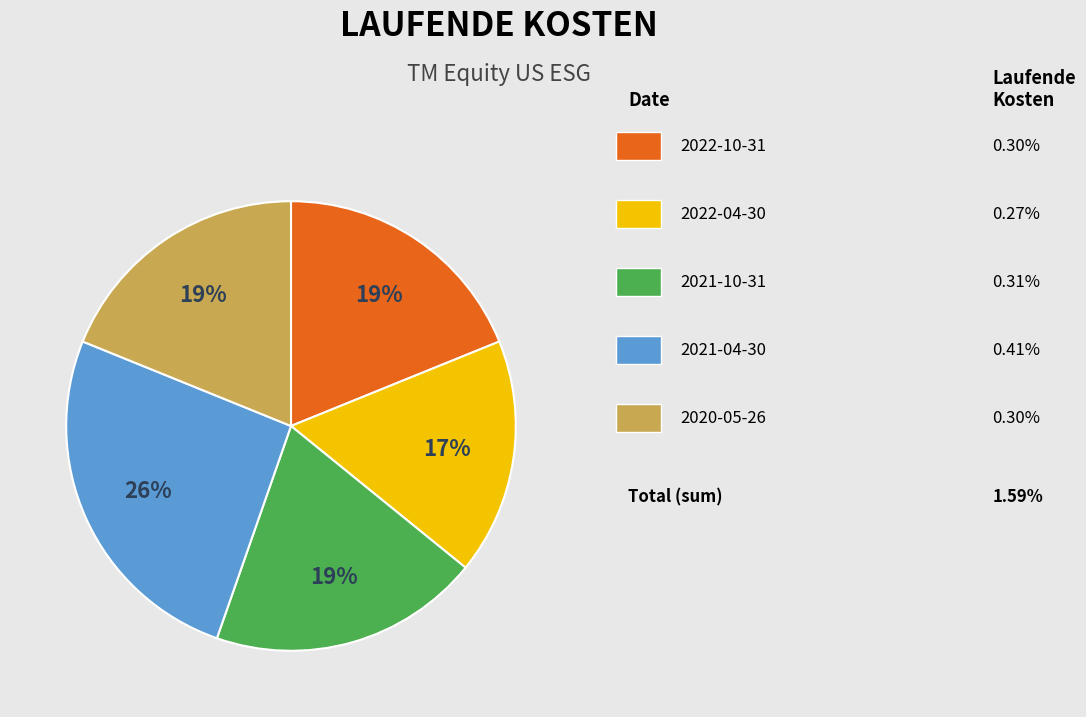

How many segments does this pie chart have?

5